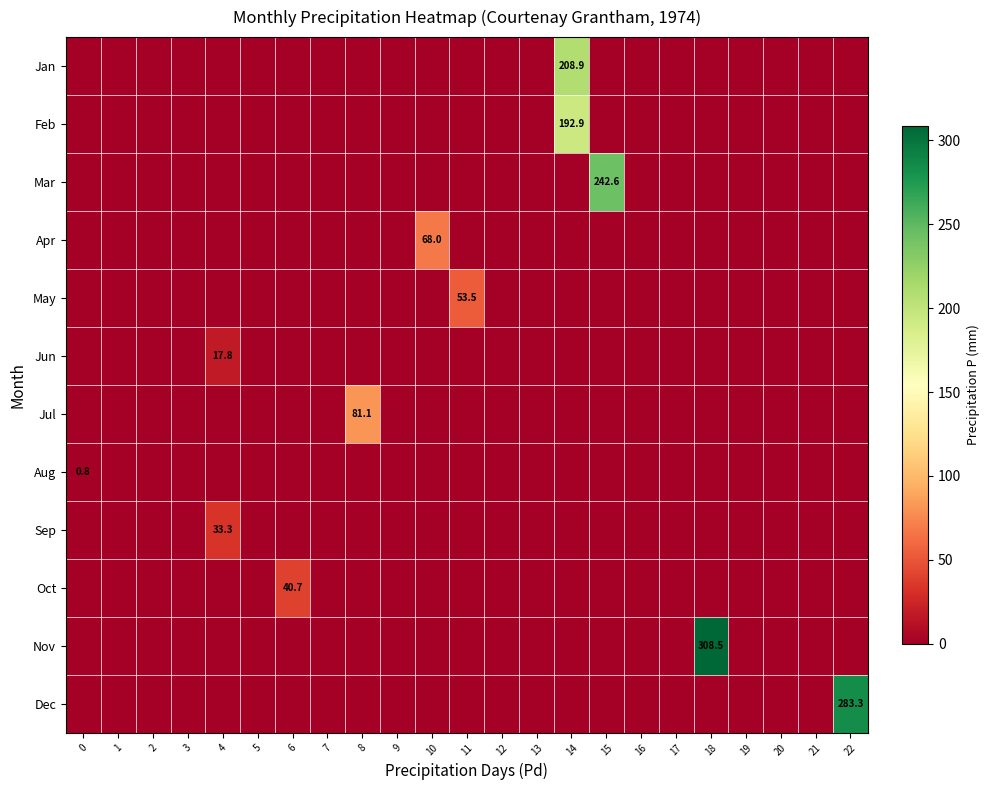

Rank the series at 20 from highest to lowest value.

Jan, Feb, Mar, Apr, May, Jun, Jul, Aug, Sep, Oct, Nov, Dec